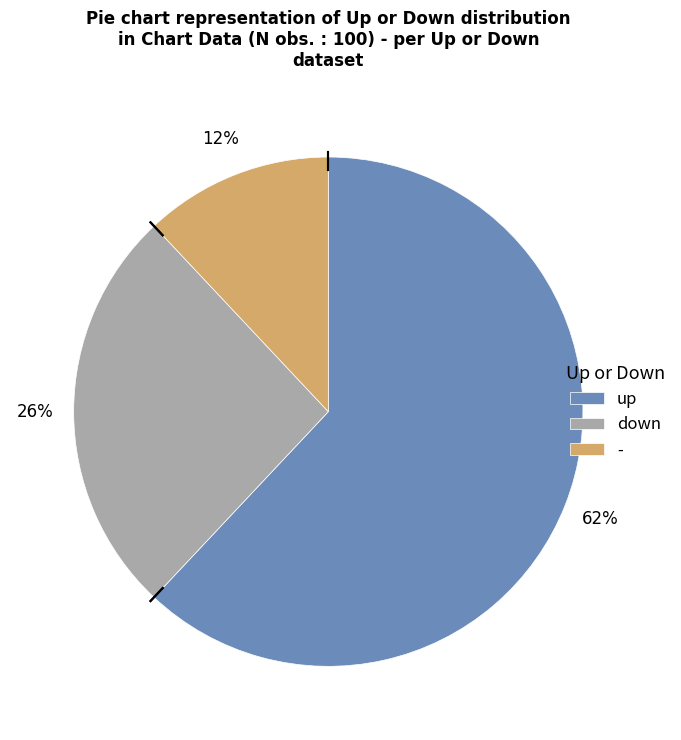

Which category accounts for the majority?

up